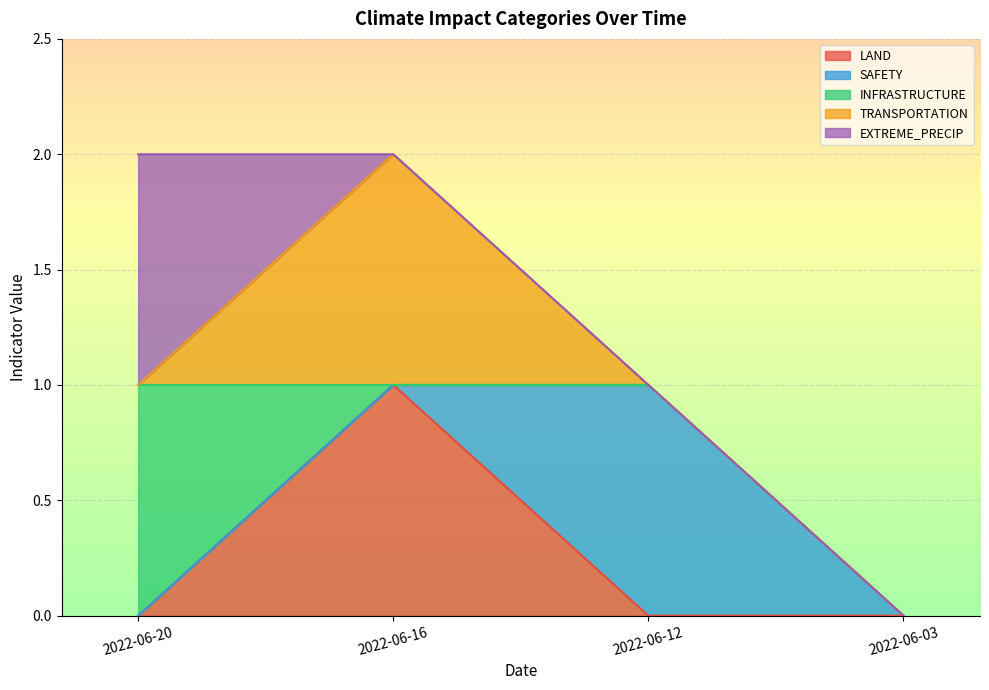

How many values in the EXTREME_PRECIP series exceed 0?

1